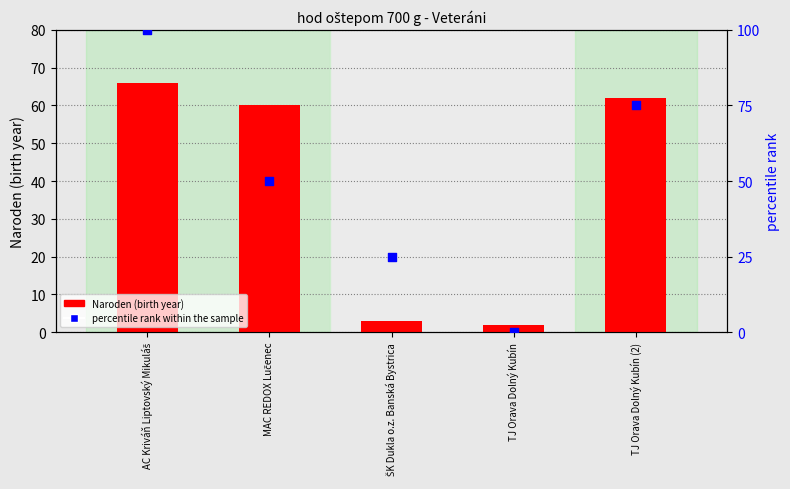

At how many categories does at least one series exceed 62?

2